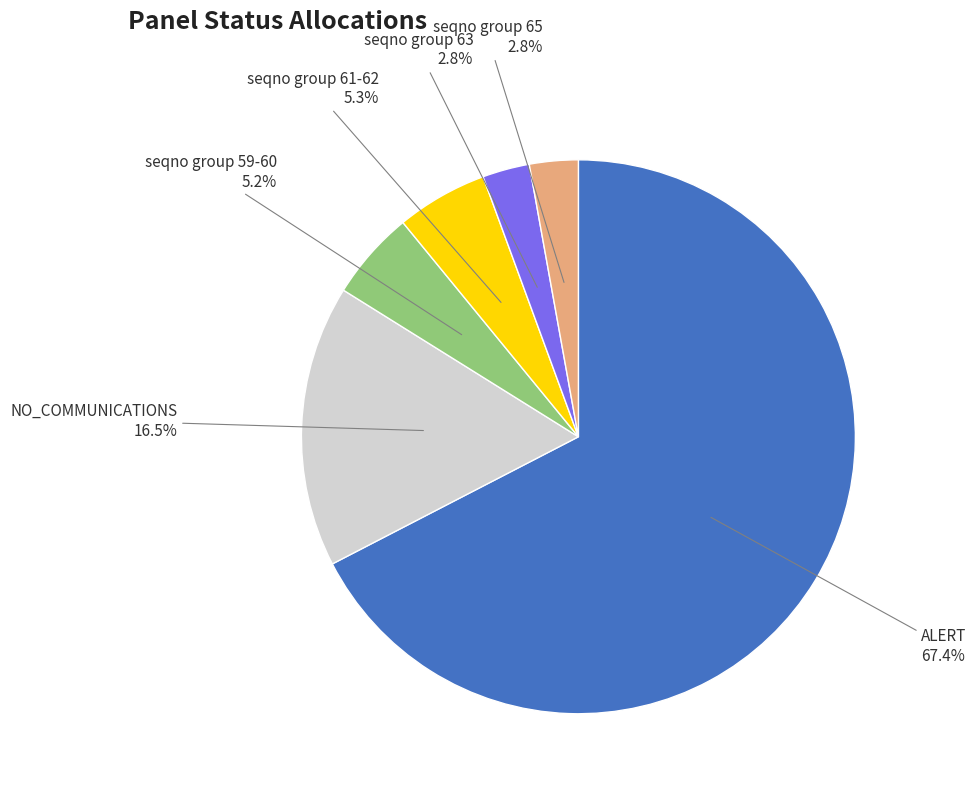

Does seqno group 59-60 represent more than half of the total?

No